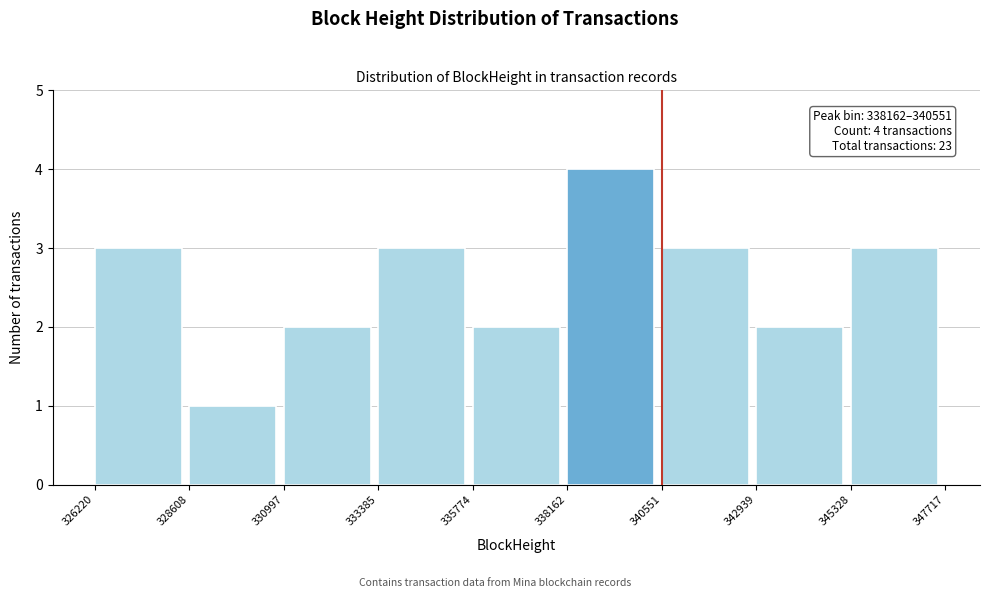

Which range on the x-axis has the tallest bar?

338162 to 340551